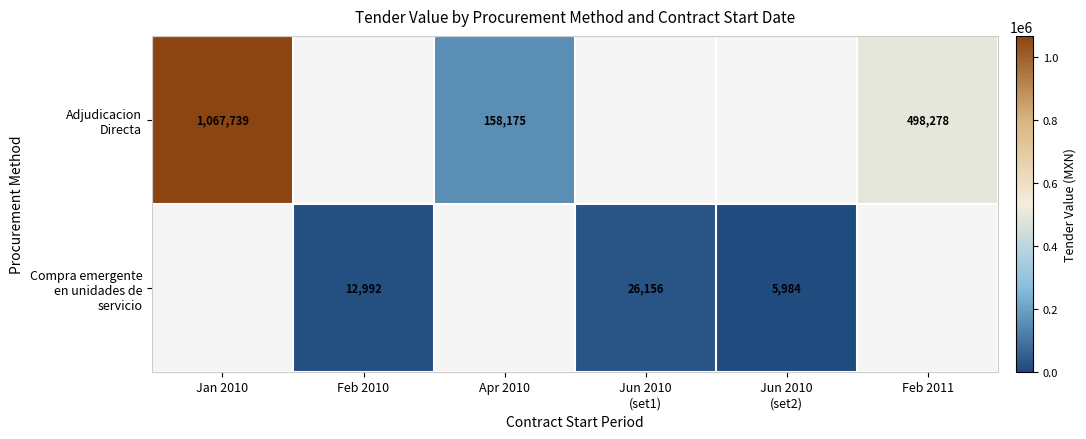

Read the Compra emergente en unidades de servicio value at Jun 2010 (set2).

5984.0